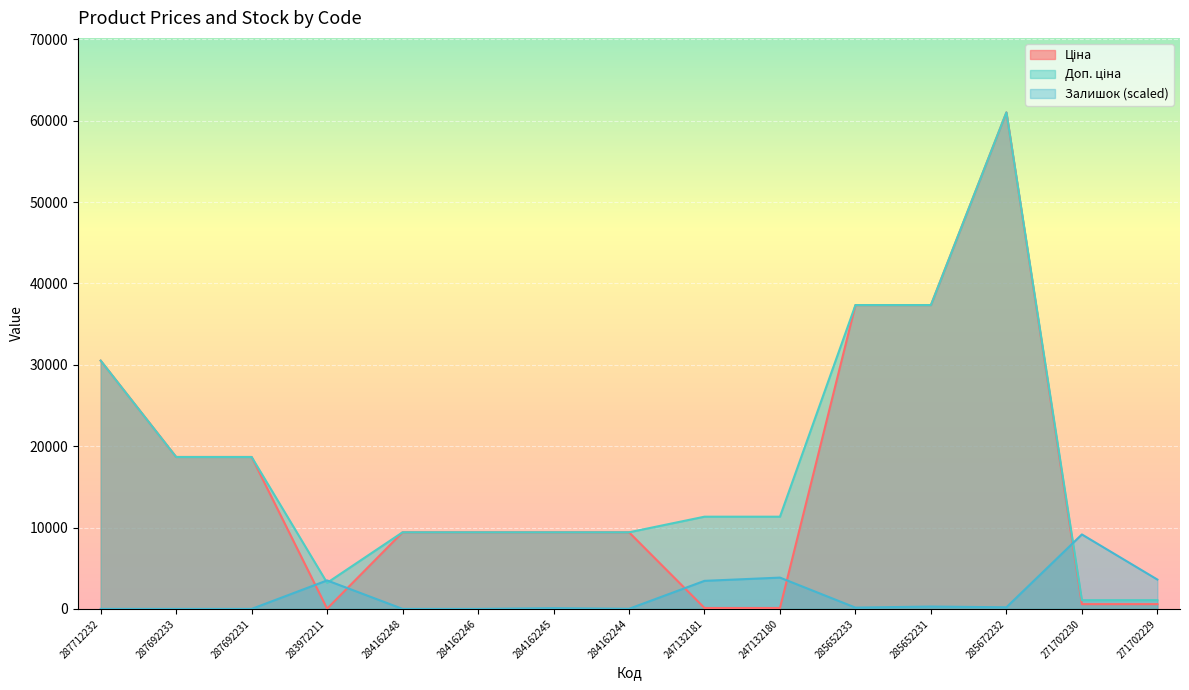

List the series in order of their peak value, lowest first.

Залишок, Ціна, Доп. ціна